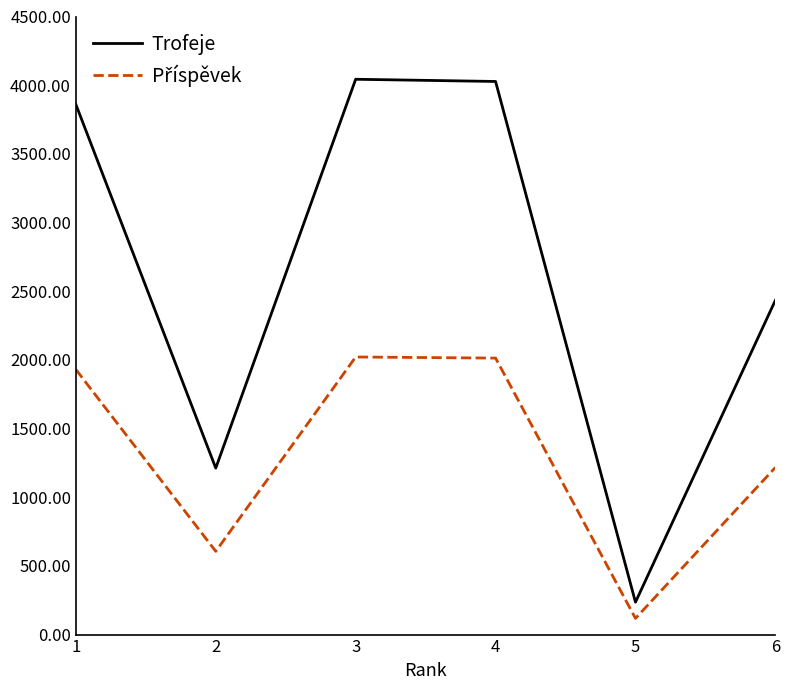

How many interior local peaks does the Trofeje series have?

1